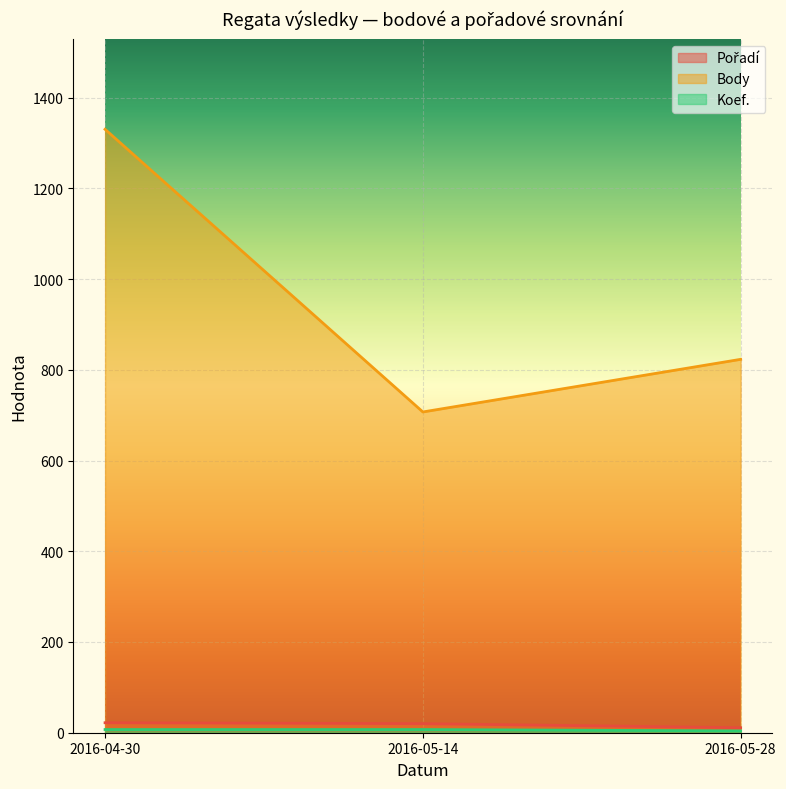

What is the label of the 2nd point from the left?

2016-05-14